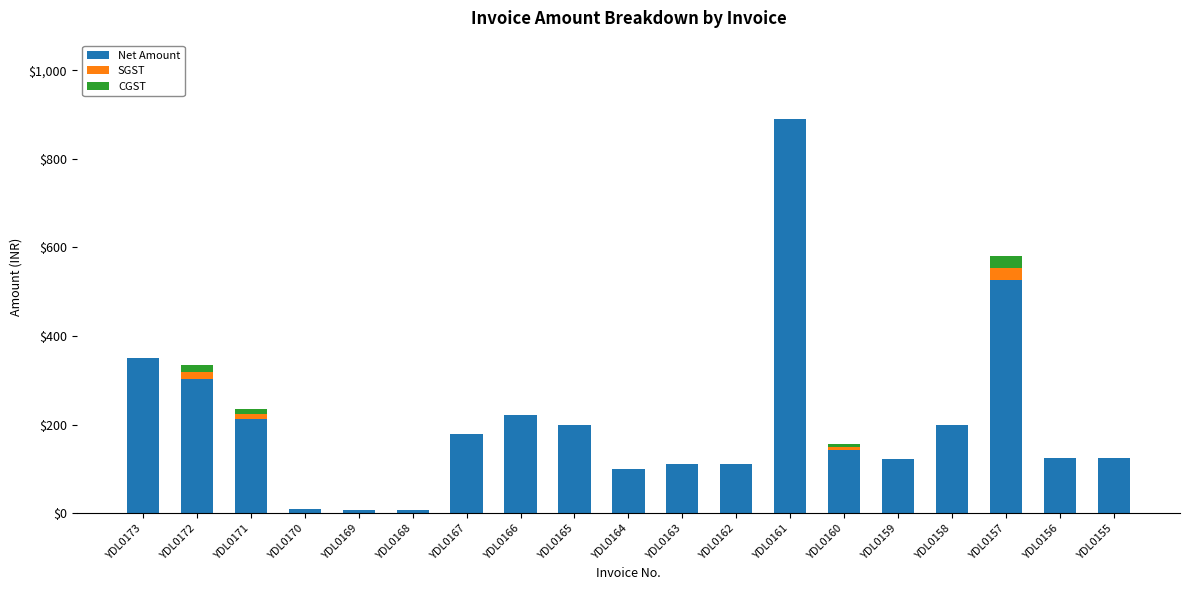

How many data points does each series have?

19